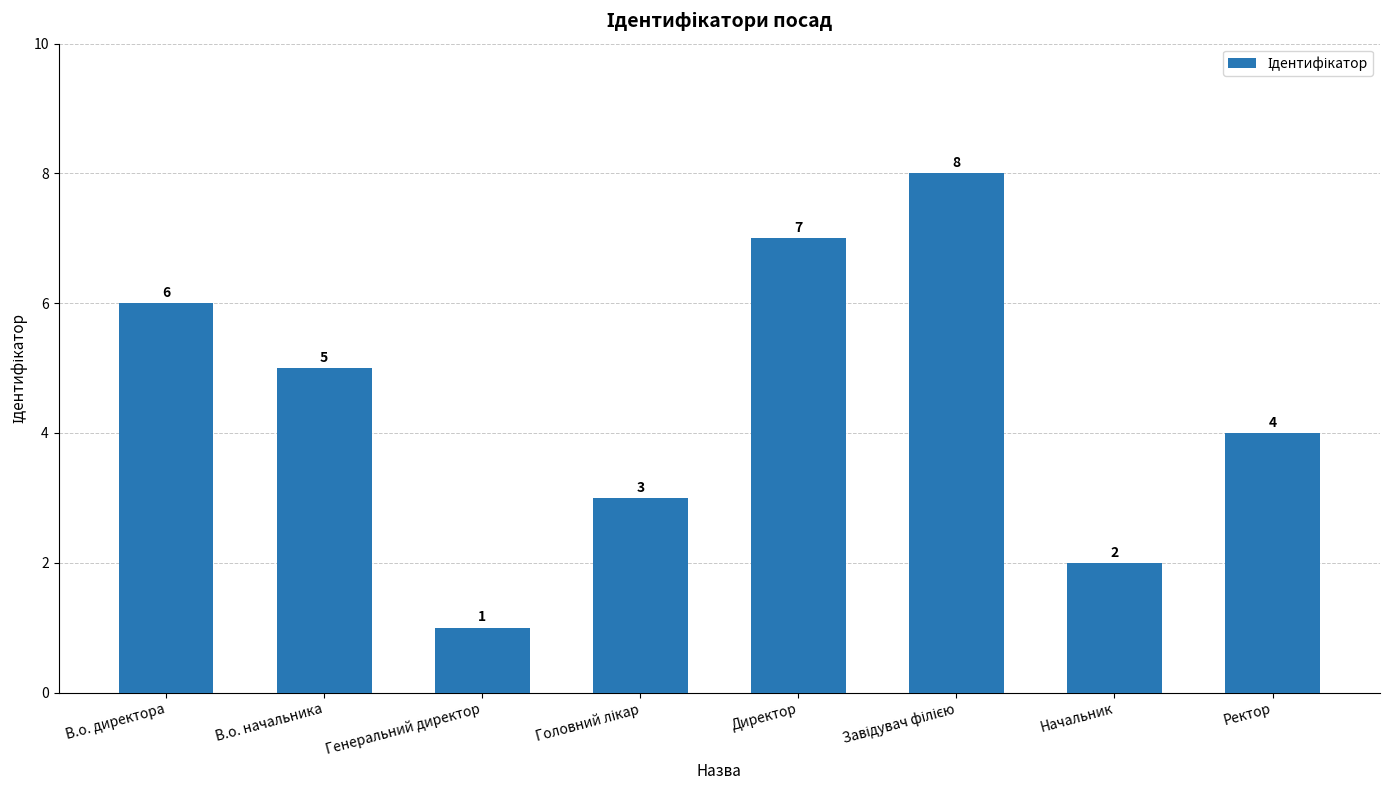

Is it true that the value at В.о. директора is 6?

True